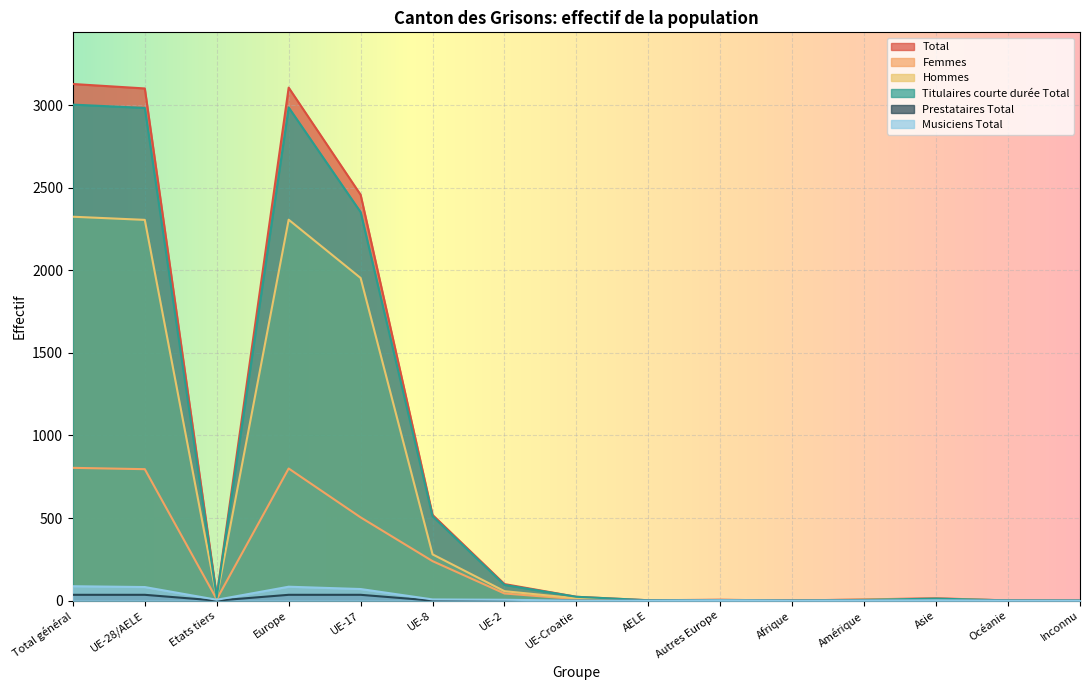

The value of Musiciens Total at Afrique is 0. True or false?

True